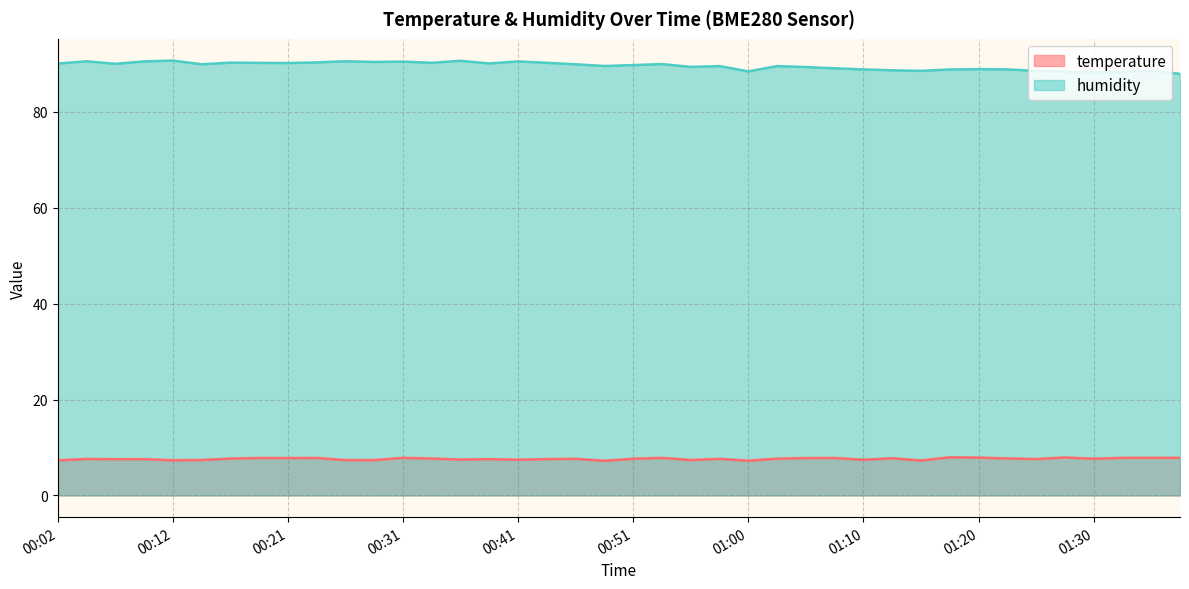

Reading right to left, list all the values displayed in this chart.

temperature: 01:37=7.8	01:35=7.8	01:32=7.8	01:30=7.6	01:27=7.9	01:25=7.6	01:23=7.7	01:20=7.9	01:18=8.0	01:15=7.3	01:13=7.8	01:10=7.4	01:08=7.8	01:05=7.8	01:03=7.7	01:00=7.2	00:58=7.6	00:56=7.4	00:53=7.8	00:51=7.6	00:48=7.2	00:46=7.6	00:43=7.6	00:41=7.4	00:38=7.6	00:36=7.5	00:33=7.7	00:31=7.8	00:29=7.4	00:26=7.4	00:24=7.8	00:21=7.8	00:19=7.8	00:16=7.7	00:14=7.4	00:12=7.3	00:09=7.6	00:07=7.5	00:04=7.6	00:02=7.3
humidity: 01:37=87.9	01:35=88.6	01:32=88.3	01:30=88.2	01:27=88.4	01:25=88.5	01:23=88.8	01:20=88.9	01:18=88.8	01:15=88.5	01:13=88.7	01:10=88.8	01:08=89.1	01:05=89.3	01:03=89.5	01:00=88.4	00:58=89.5	00:56=89.4	00:53=90.0	00:51=89.8	00:48=89.6	00:46=89.9	00:43=90.2	00:41=90.5	00:38=90.1	00:36=90.6	00:33=90.2	00:31=90.5	00:29=90.4	00:26=90.5	00:24=90.3	00:21=90.2	00:19=90.2	00:16=90.3	00:14=89.9	00:12=90.7	00:09=90.5	00:07=90.0	00:04=90.5	00:02=90.1